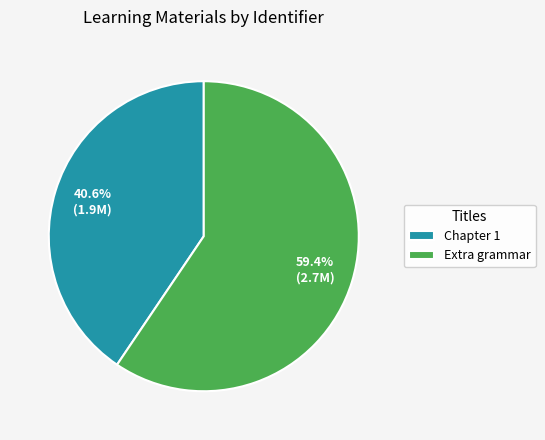

Which has a higher value, Chapter 1 or Extra grammar?

Extra grammar